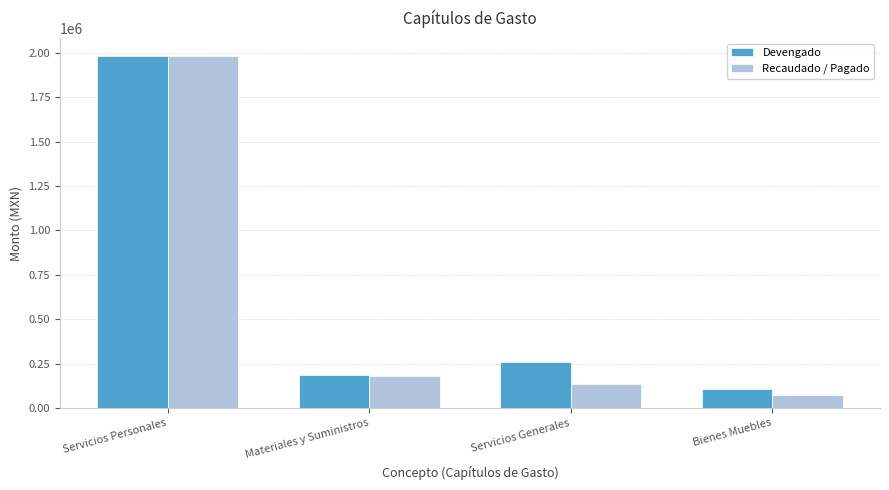

True or false: Recaudado / Pagado has a value of 132998.9 at Servicios Generales.

True